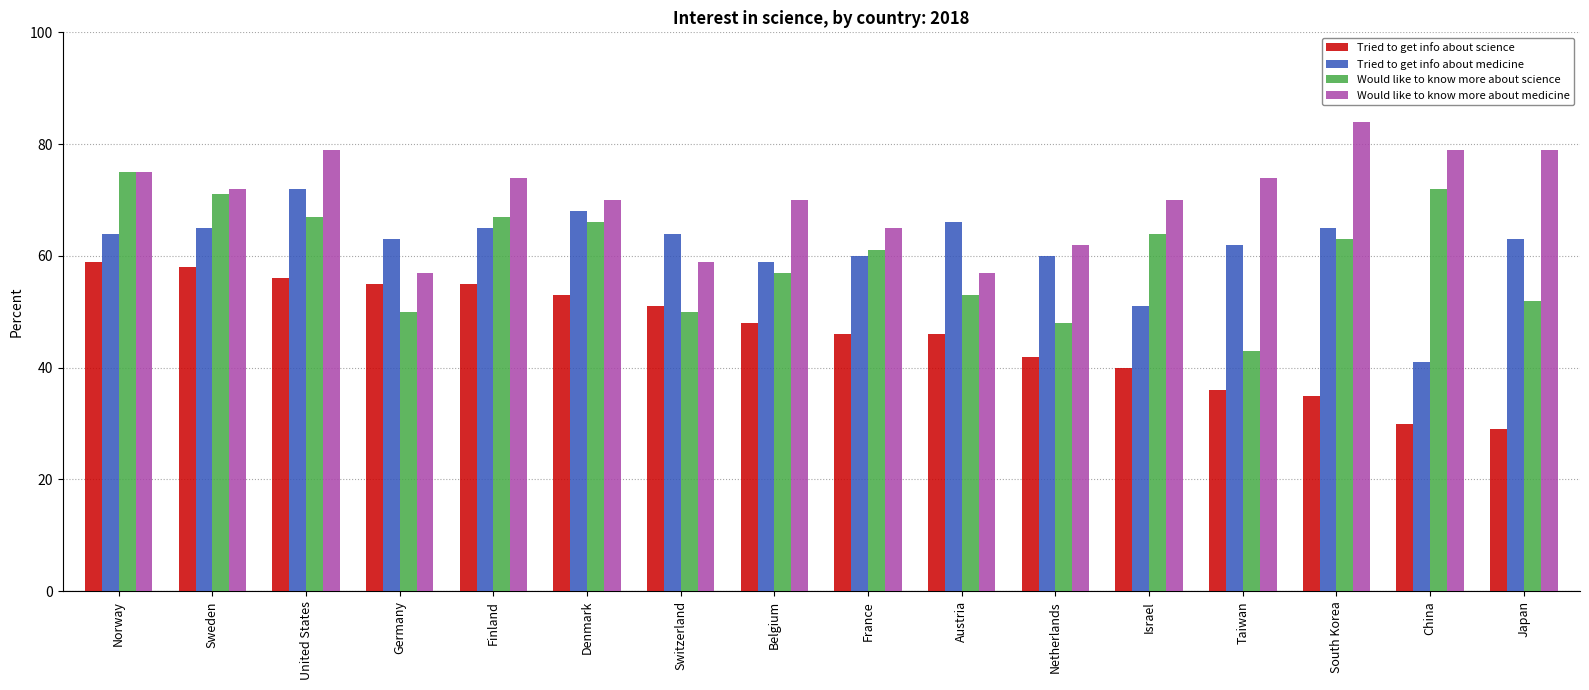

Reading left to right, list all the values displayed in this chart.

Tried to get info about science: Norway=59	Sweden=58	United States=56	Germany=55	Finland=55	Denmark=53	Switzerland=51	Belgium=48	France=46	Austria=46	Netherlands=42	Israel=40	Taiwan=36	South Korea=35	China=30	Japan=29
Tried to get info about medicine: Norway=64	Sweden=65	United States=72	Germany=63	Finland=65	Denmark=68	Switzerland=64	Belgium=59	France=60	Austria=66	Netherlands=60	Israel=51	Taiwan=62	South Korea=65	China=41	Japan=63
Would like to know more about science: Norway=75	Sweden=71	United States=67	Germany=50	Finland=67	Denmark=66	Switzerland=50	Belgium=57	France=61	Austria=53	Netherlands=48	Israel=64	Taiwan=43	South Korea=63	China=72	Japan=52
Would like to know more about medicine: Norway=75	Sweden=72	United States=79	Germany=57	Finland=74	Denmark=70	Switzerland=59	Belgium=70	France=65	Austria=57	Netherlands=62	Israel=70	Taiwan=74	South Korea=84	China=79	Japan=79